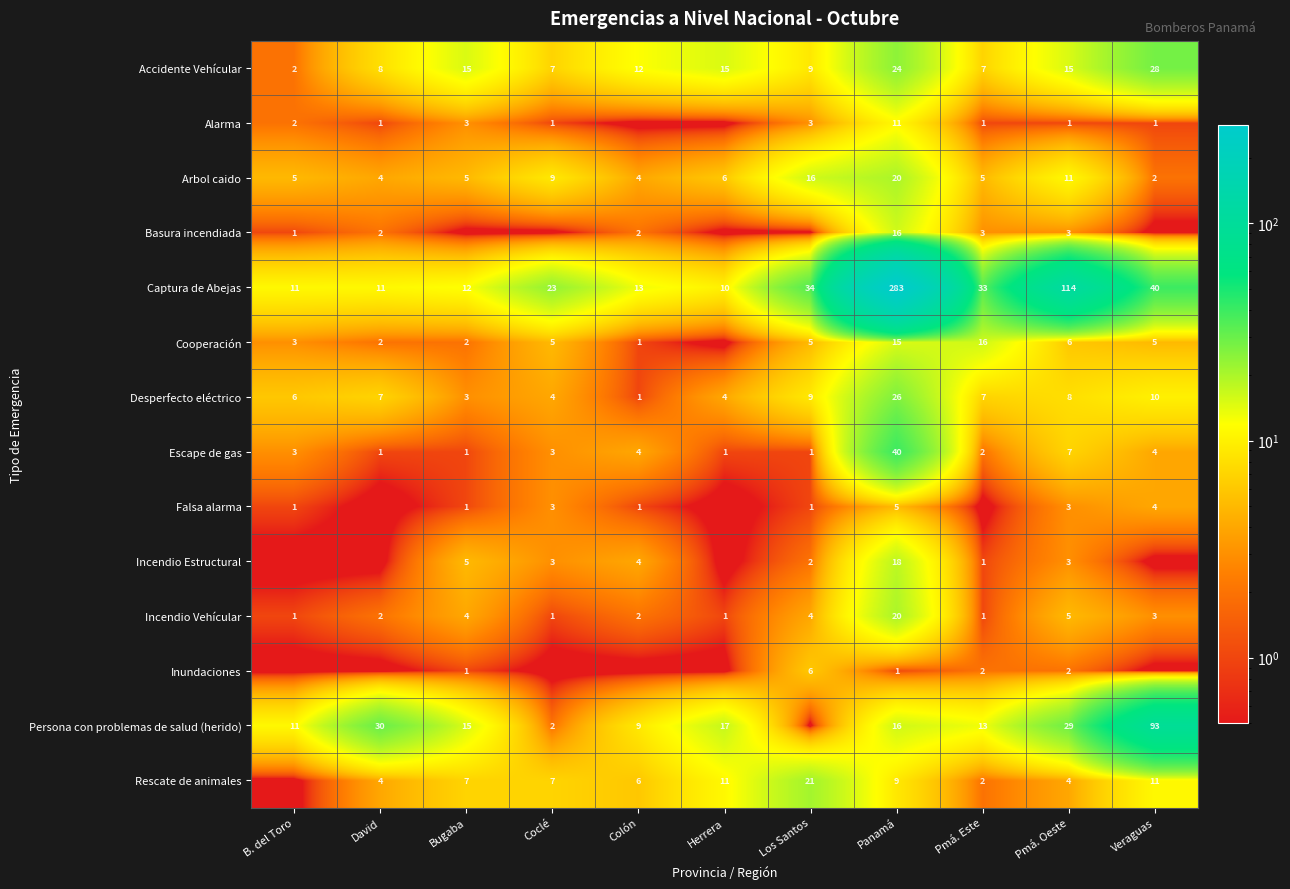

Where is Arbol caido nearest to the value 11?

Pmá. Oeste